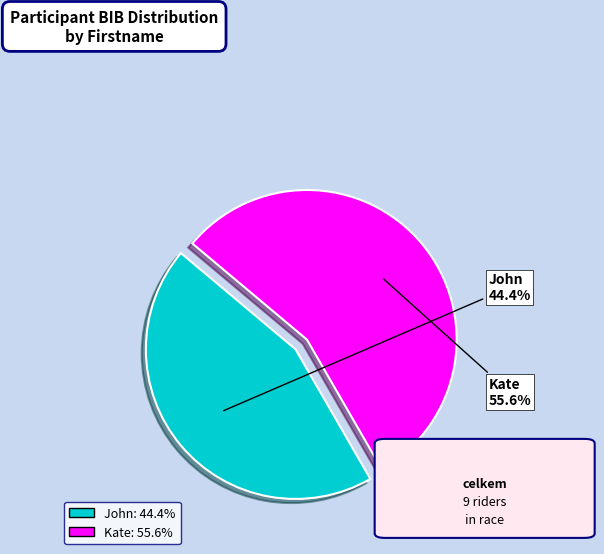

Rank the categories by value from lowest to highest.

John, Kate